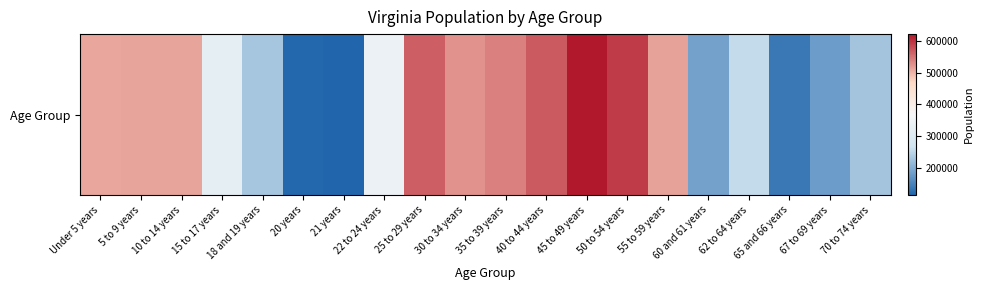

Reading left to right, transcribe all the data shown in this chart.

Under 5 years=509625	5 to 9 years=511849	10 to 14 years=511246	15 to 17 years=320957	18 and 19 years=230008	20 years=117445	21 years=114918	22 to 24 years=339728	25 to 29 years=564342	30 to 34 years=526077	35 to 39 years=540063	40 to 44 years=568865	45 to 49 years=621155	50 to 54 years=592845	55 to 59 years=512595	60 and 61 years=186629	62 to 64 years=255740	65 and 66 years=138154	67 to 69 years=182148	70 to 74 years=229502